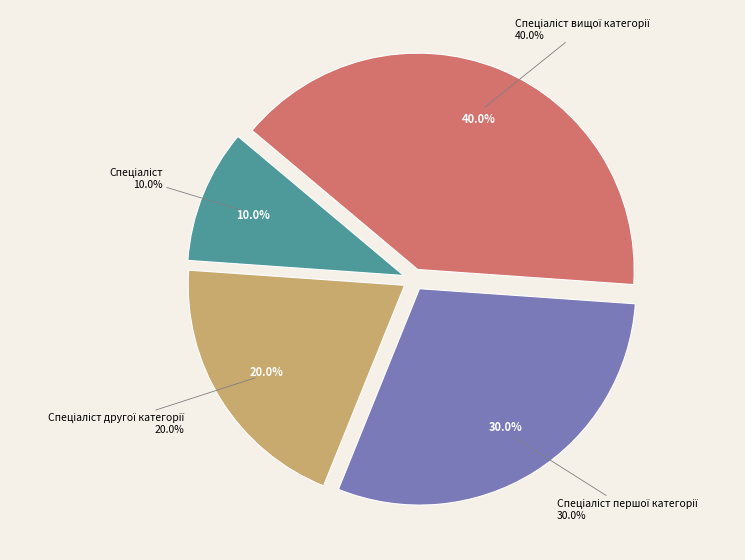

Rank the categories by value from highest to lowest.

Спеціаліст вищої категорії, Спеціаліст першої категорії, Спеціаліст другої категорії, Спеціаліст